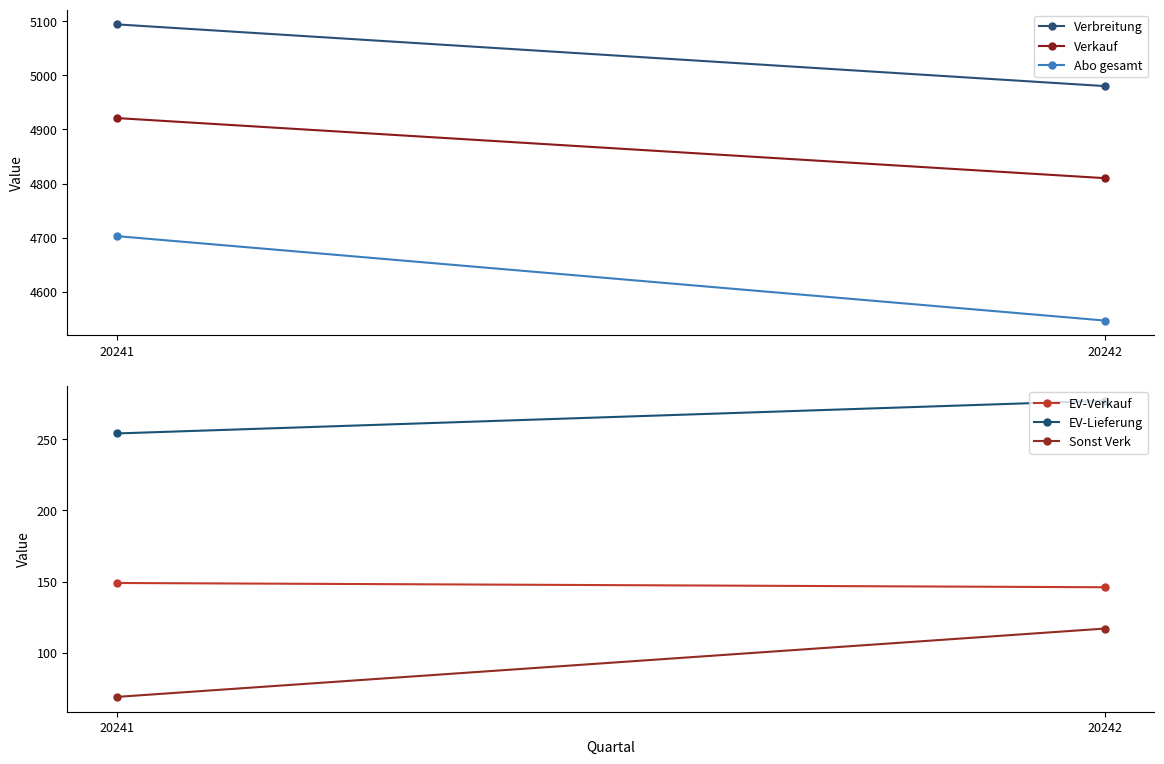

Which has a higher value, 20241 or 20242?

20241